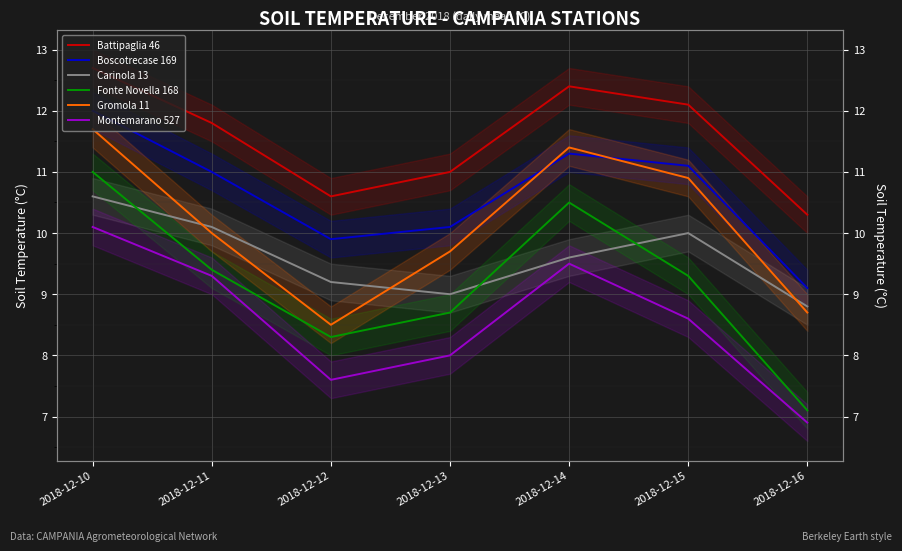

Is this an area chart (filled region under the line)?

No